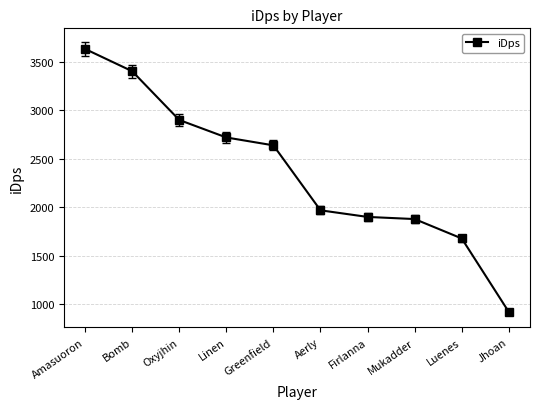

Reading right to left, what are all the values shown in this chart?

Jhoan=920.2	Luenes=1678.8	Mukadder=1878.9	Firlanna=1901.0	Aerly=1969.2	Greenfield=2639.7	Linen=2721.0	Oxyjhin=2901.6	Bomb=3404.9	Amasuoron=3634.4